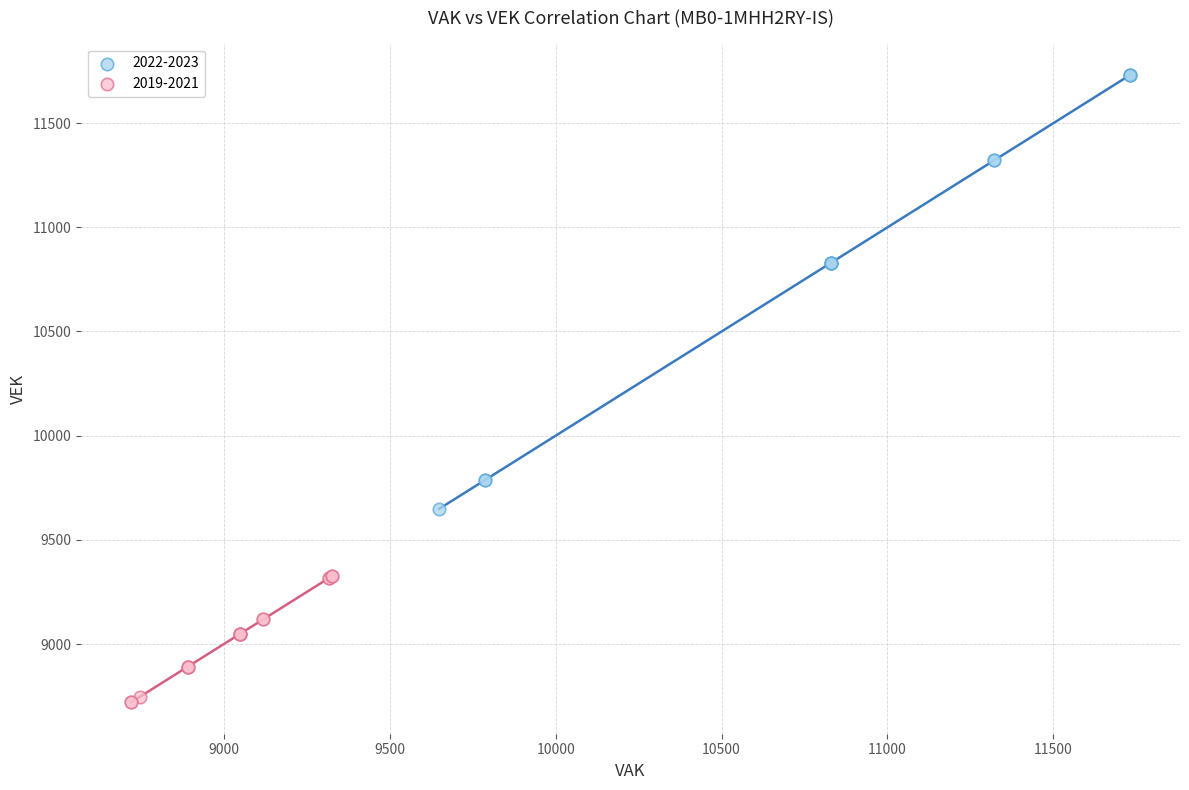

Which series reaches the maximum Y coordinate?

2022-2023